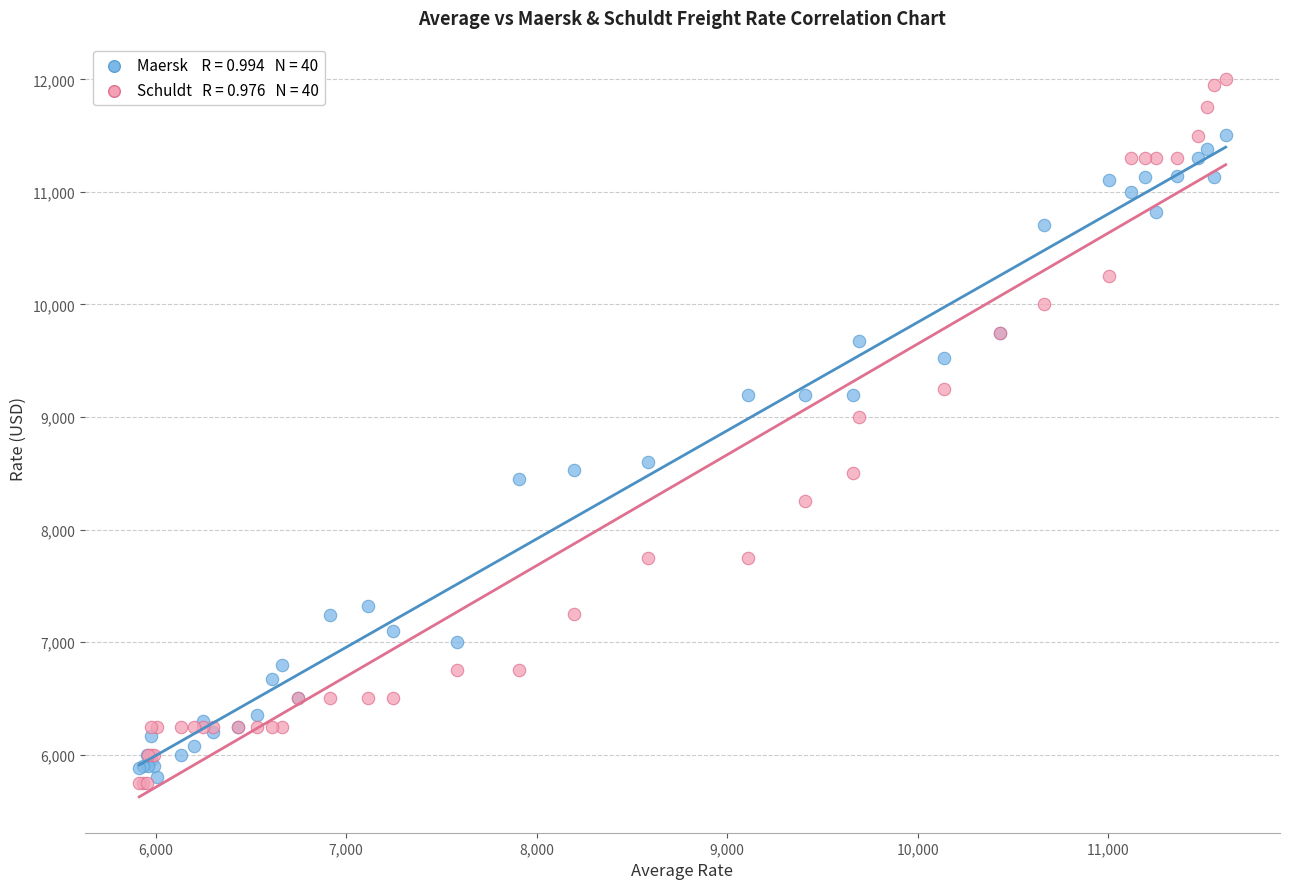

Across all series, what Y value is closest to 8875?

9000